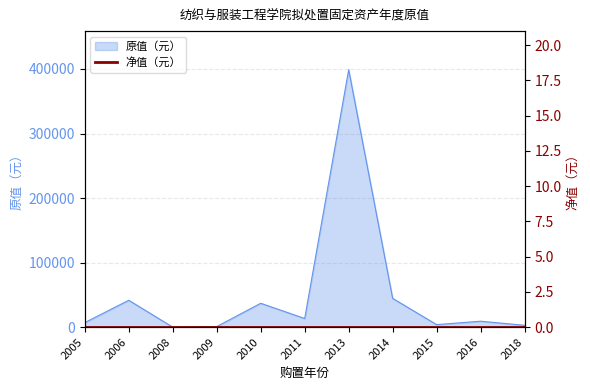

Rank the categories by value from highest to lowest.

2013, 2014, 2006, 2010, 2011, 2016, 2005, 2015, 2018, 2009, 2008